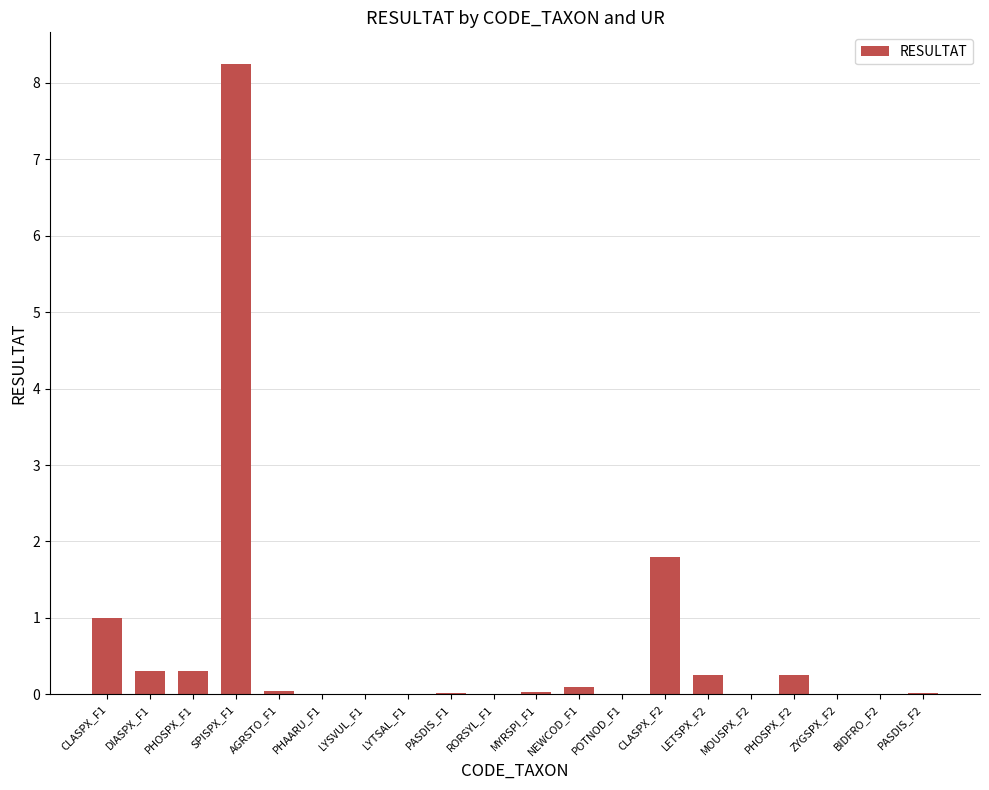

At which category does the chart reach its peak across all series?

SPISPX_F1